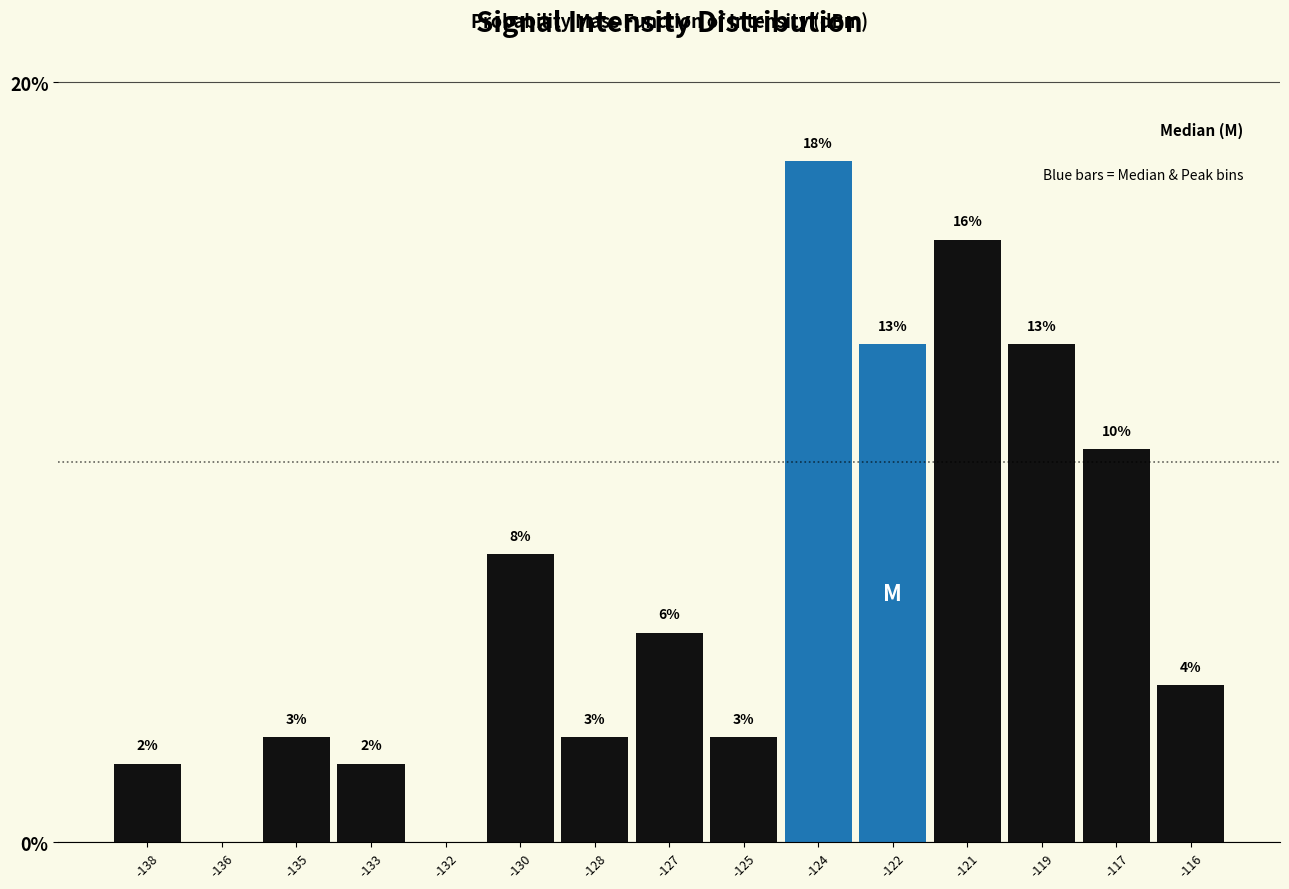

Are the bars horizontal?

No